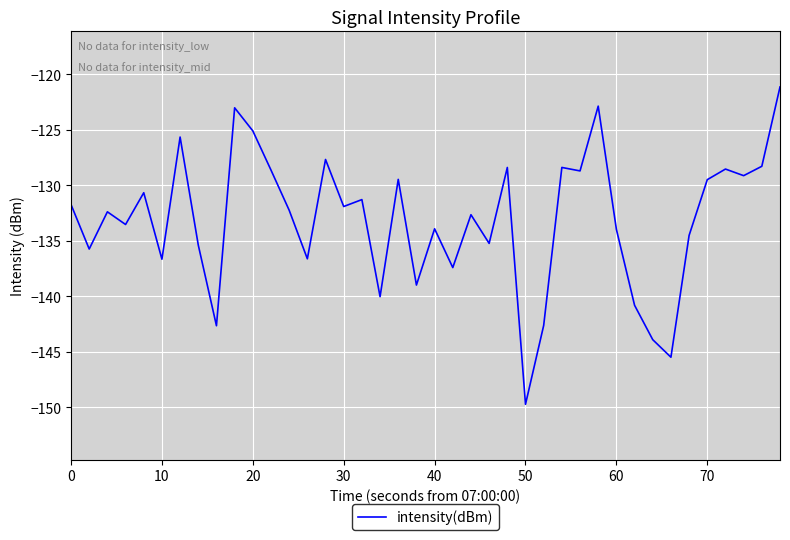

What is the greatest value displayed?

-121.2